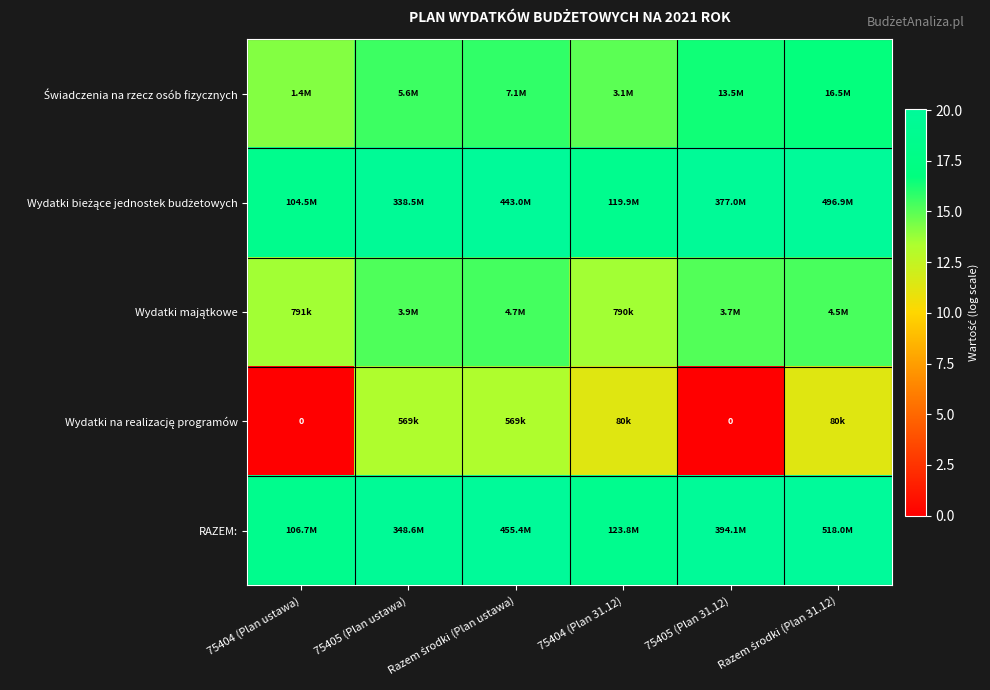

What is the greatest value displayed?

20.1